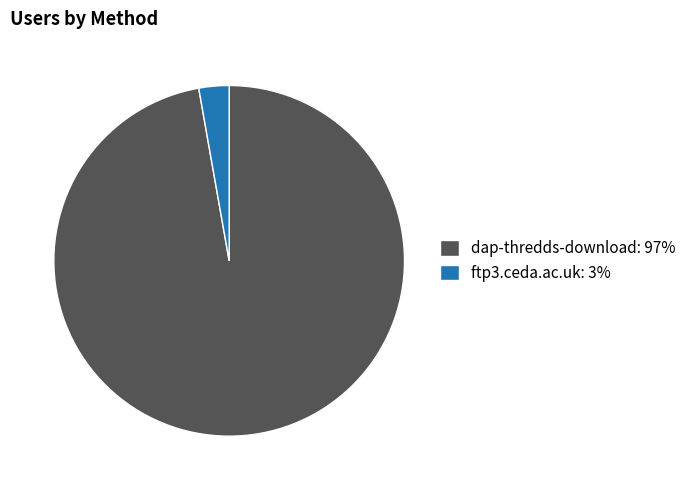

True or false: dap-thredds-download: 97% accounts for 83% of the total.

False